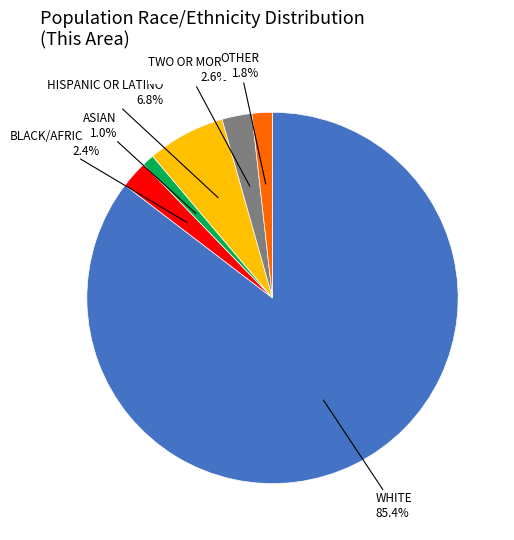

How many slices are in this pie chart?

6